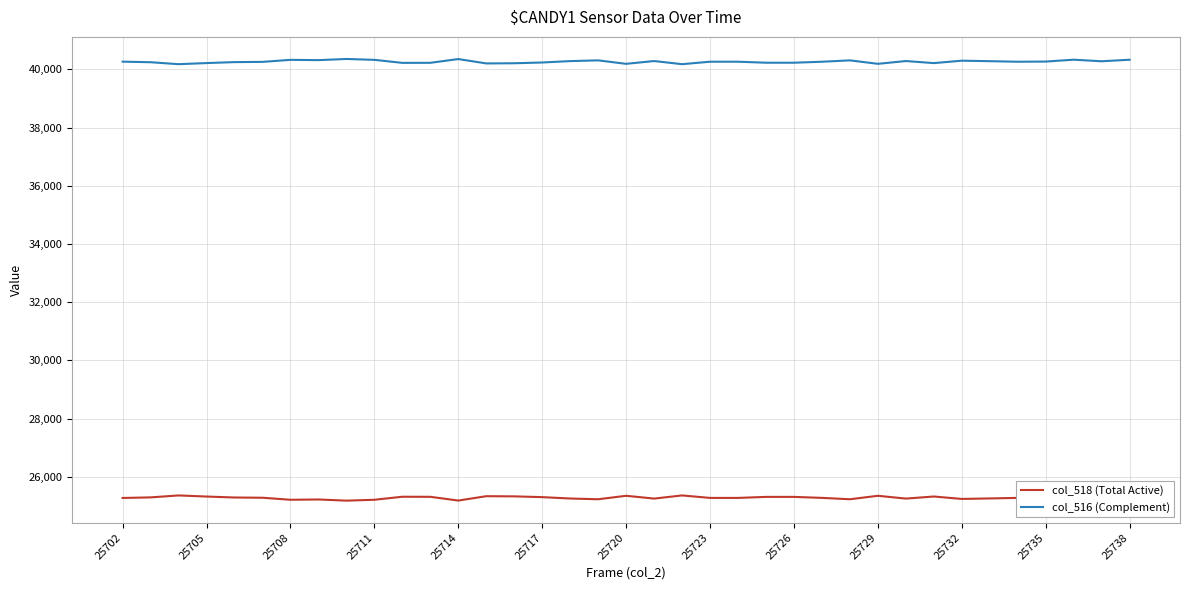

What is the greatest value displayed?

40356